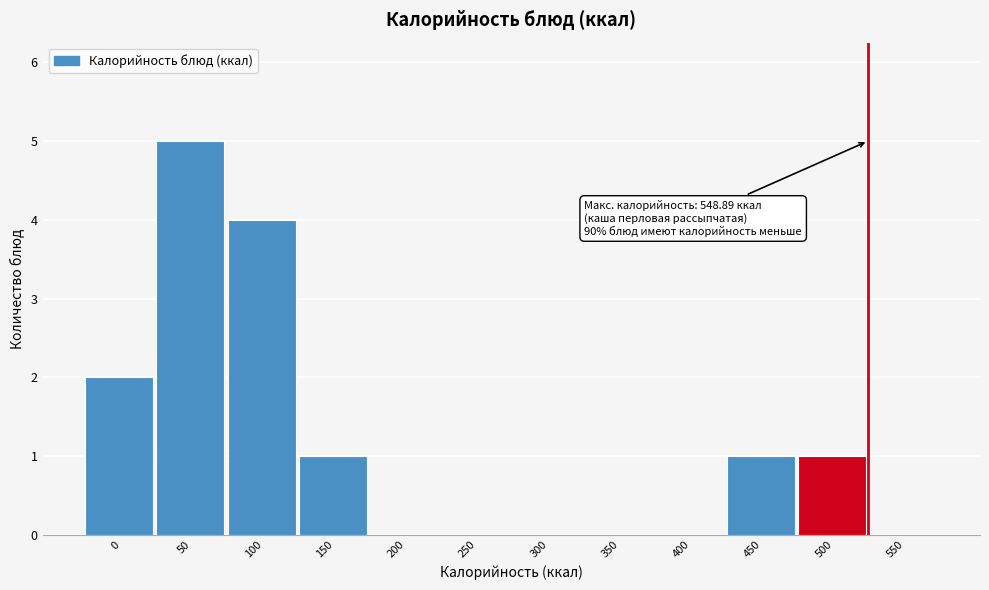

Reading left to right, transcribe all the data shown in this chart.

0=2	50=5	100=4	150=1	200=0	250=0	300=0	350=0	400=0	450=1	500=1	550=0